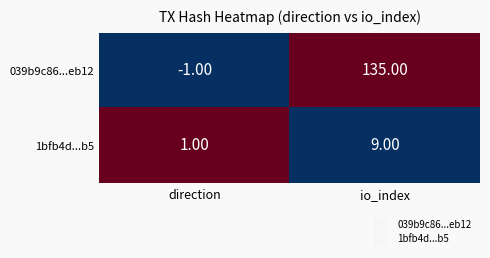

Which series changed the most between direction and io_index?

039b9c86...eb12